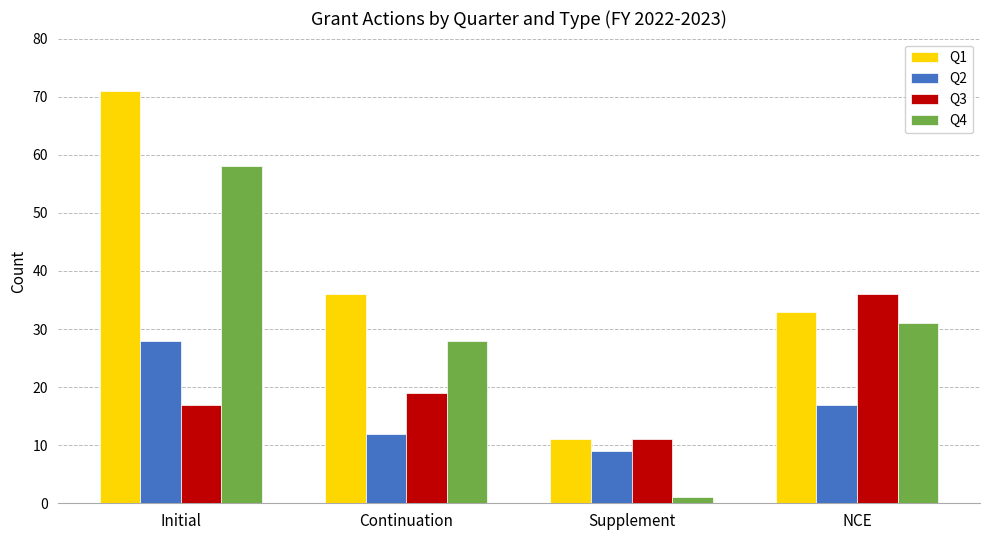

Where is Q2 nearest to the value 18?

NCE